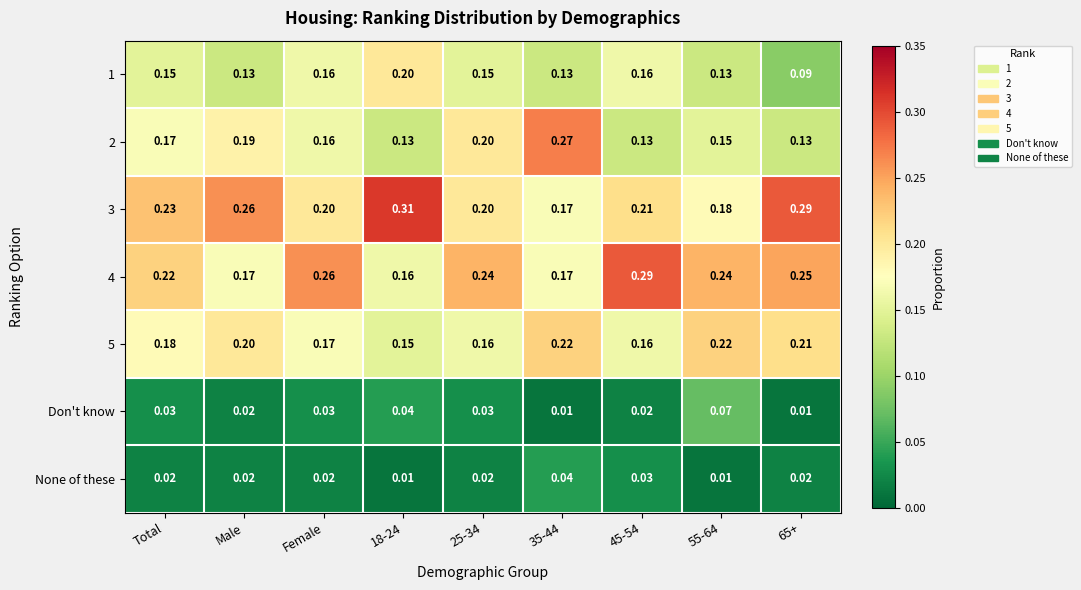

Is the value of 3 at 35-44 greater than the value of 5 at 35-44?

No